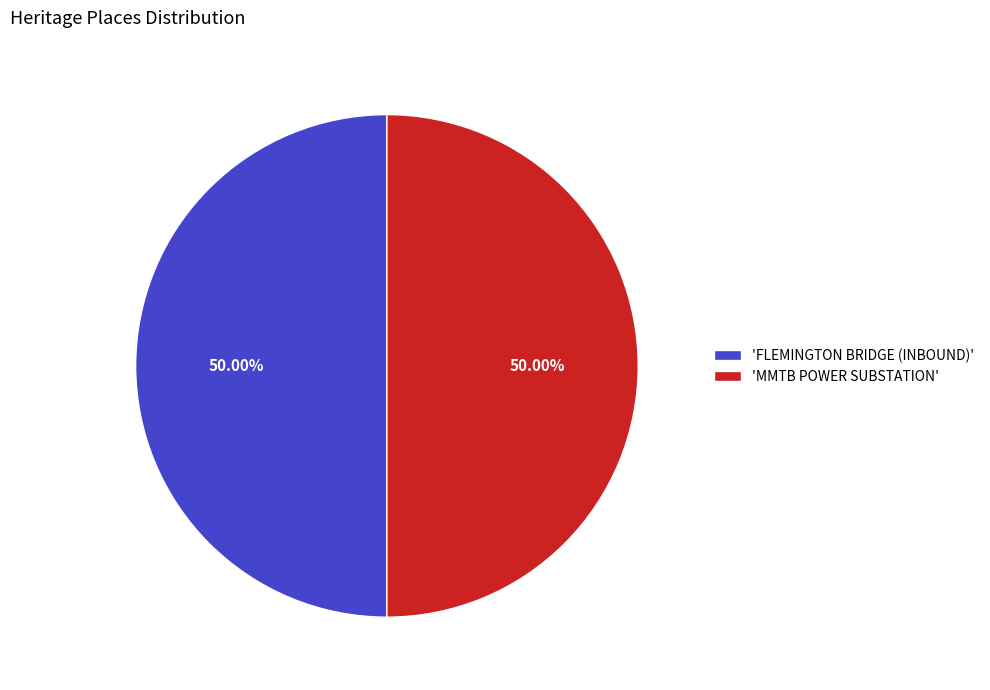

Approximately how many times larger is the value at 'MMTB POWER SUBSTATION' compared to 'FLEMINGTON BRIDGE (INBOUND)'?

1.0